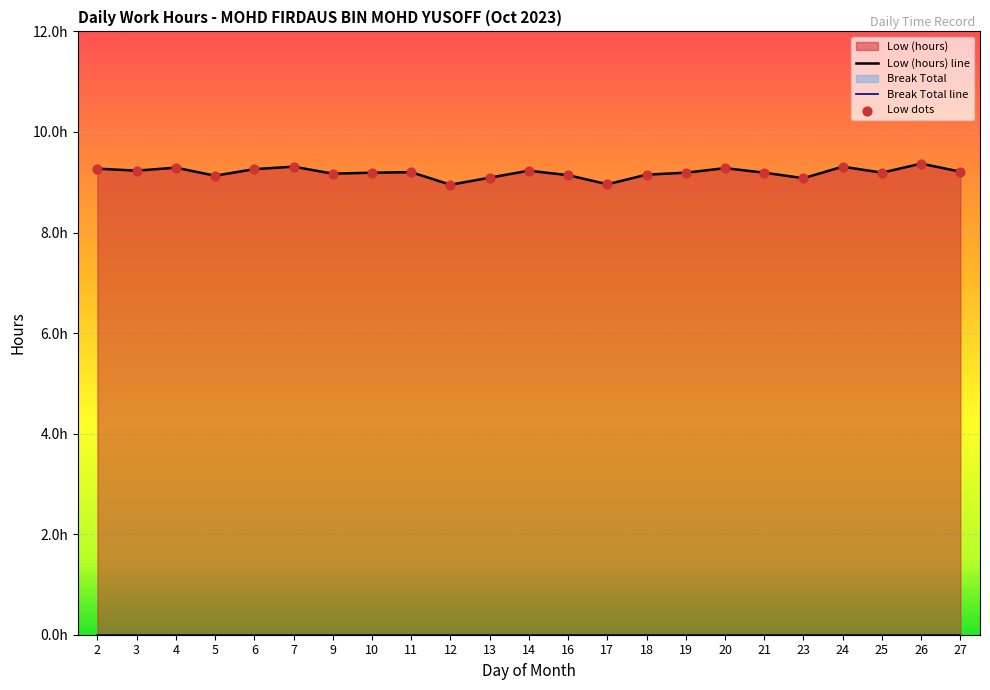

What is the total value across all series at 25?

18.4